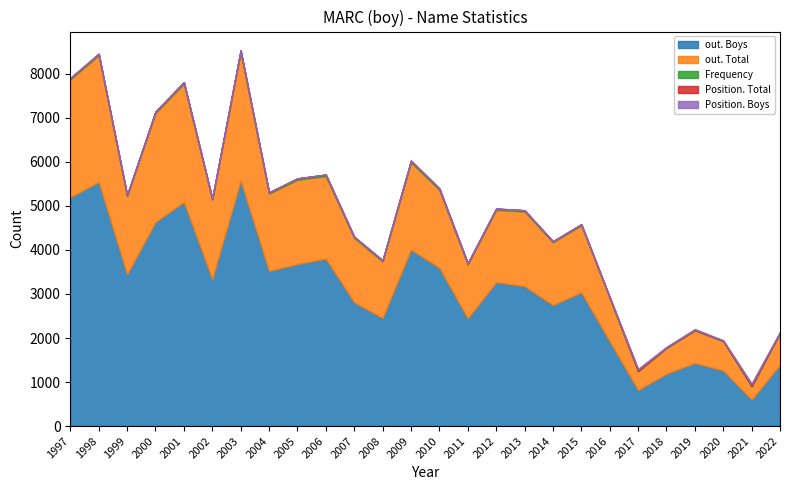

Which series has the widest spread of values?

out. Boys